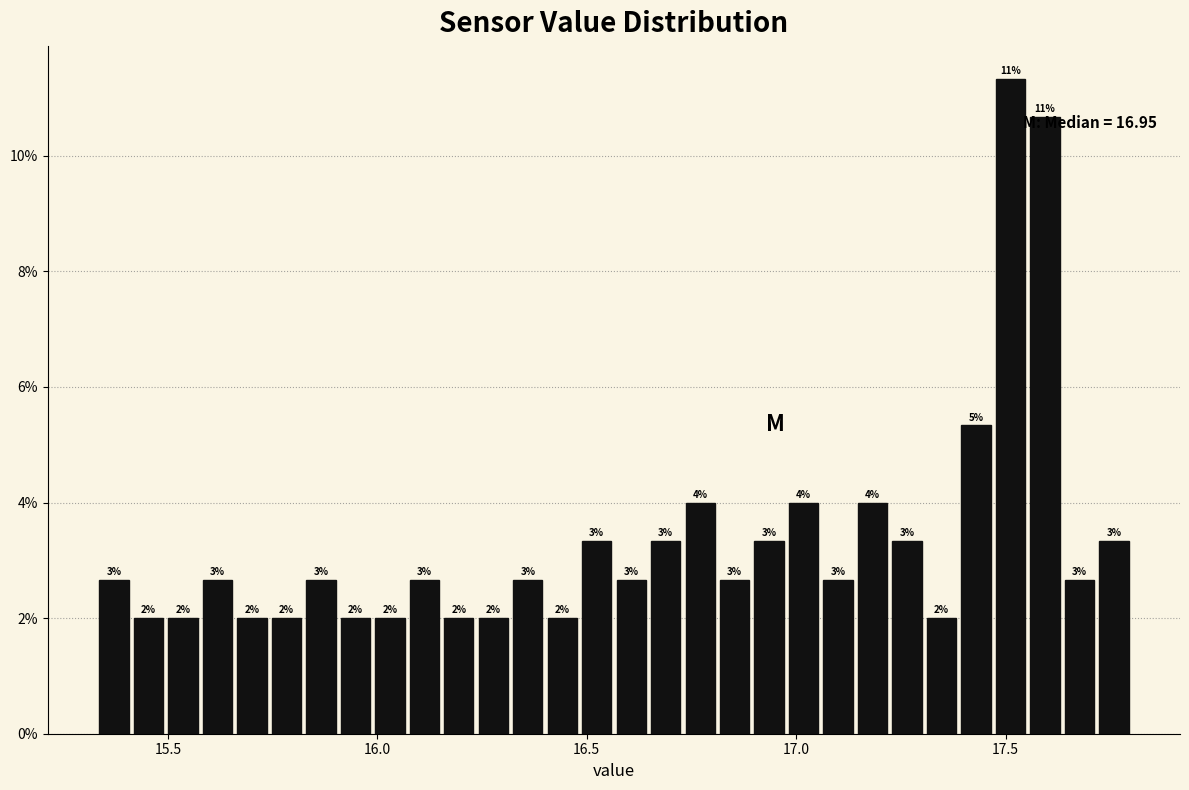

Around what value on the x-axis is the tallest bar? Give the approximate position of its centre, as read against the axis.

17.50